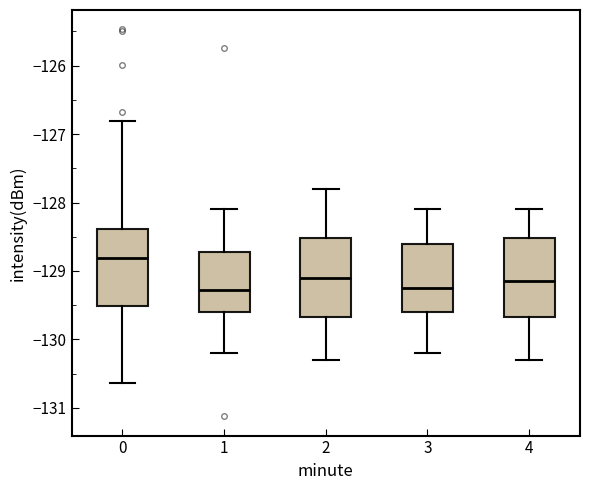

Where is the lower edge of the box at x = 3 on the y-axis? The values are not printed on the chart, so give them approximately, as read against the axis.

-129.6